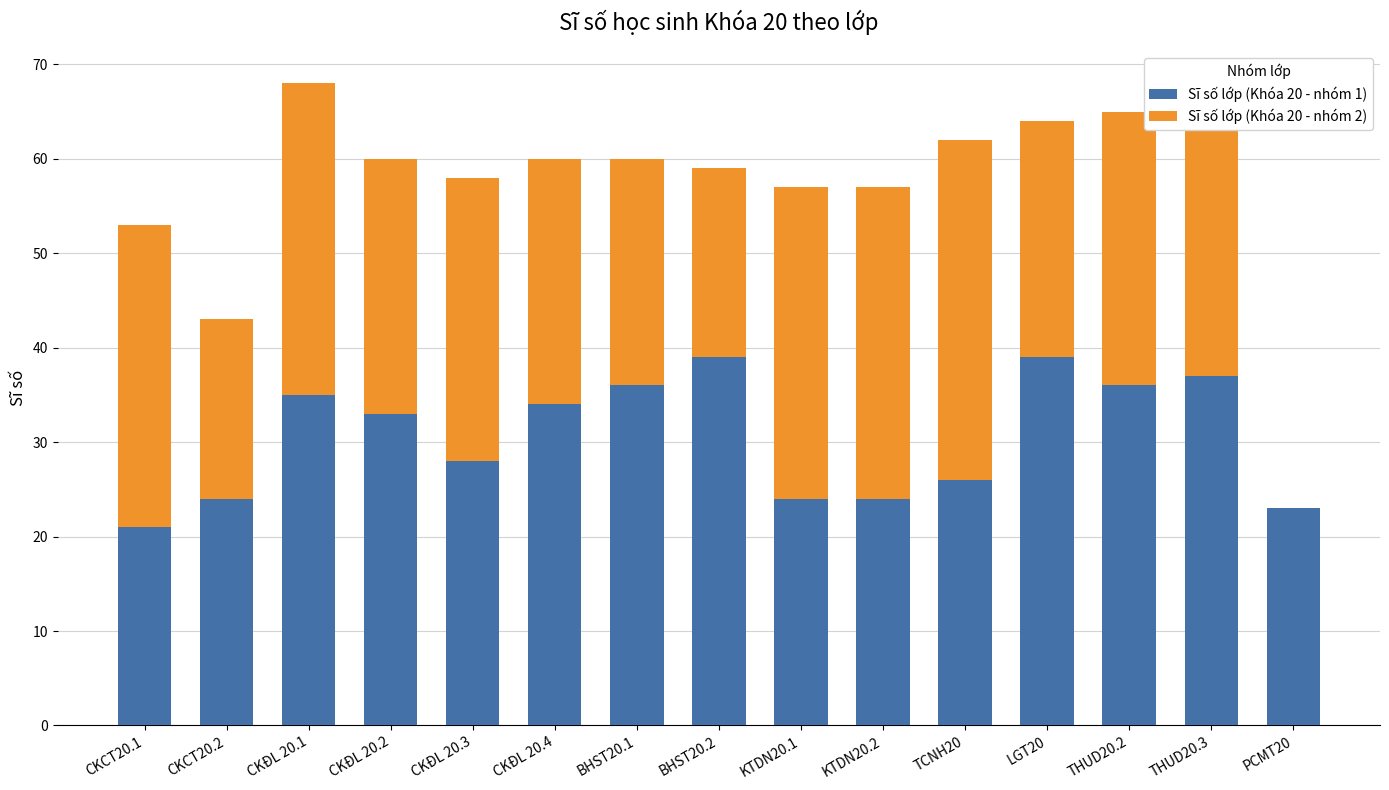

Is it true that Sĩ số lớp (Khóa 20 - nhóm 1) equals 11 at KTDN20.2?

False